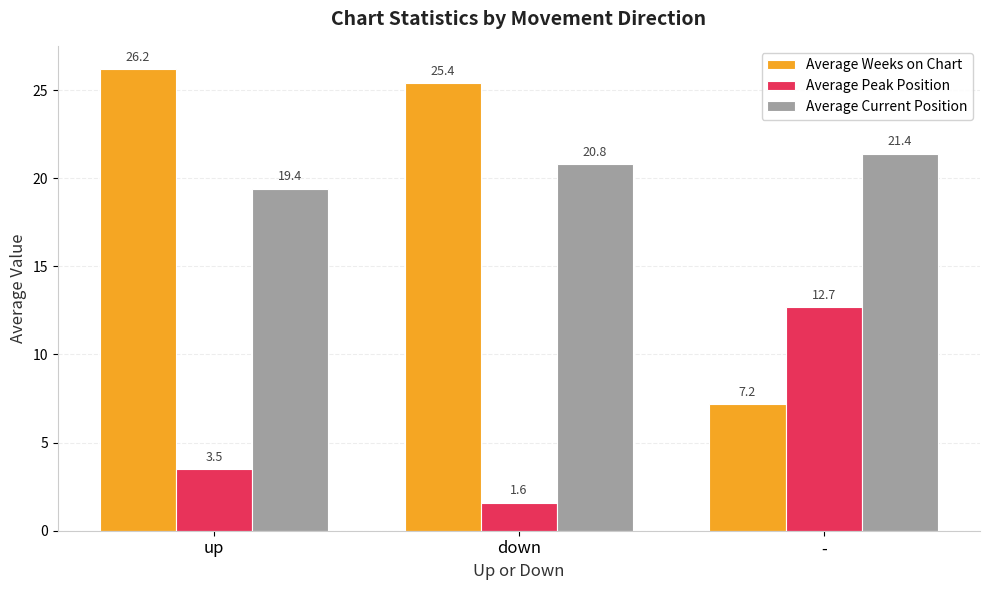

Which series has the largest total across all categories?

Average Current Position